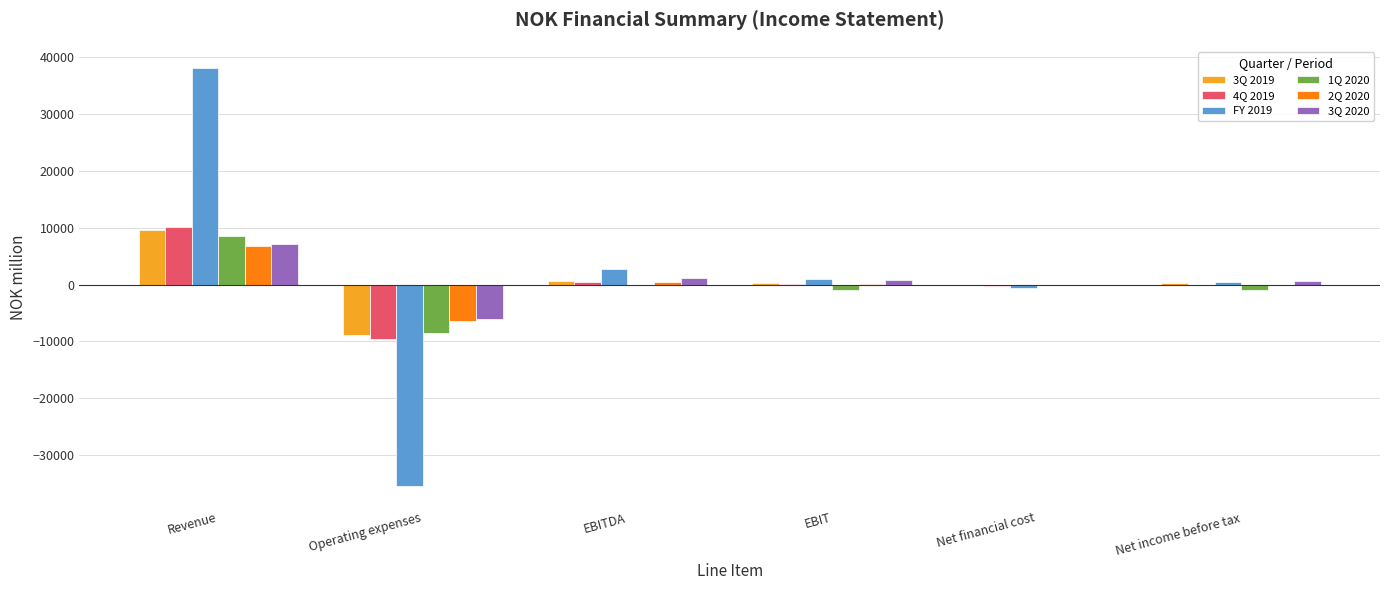

At which label does 1Q 2020 first exceed -89?

Revenue